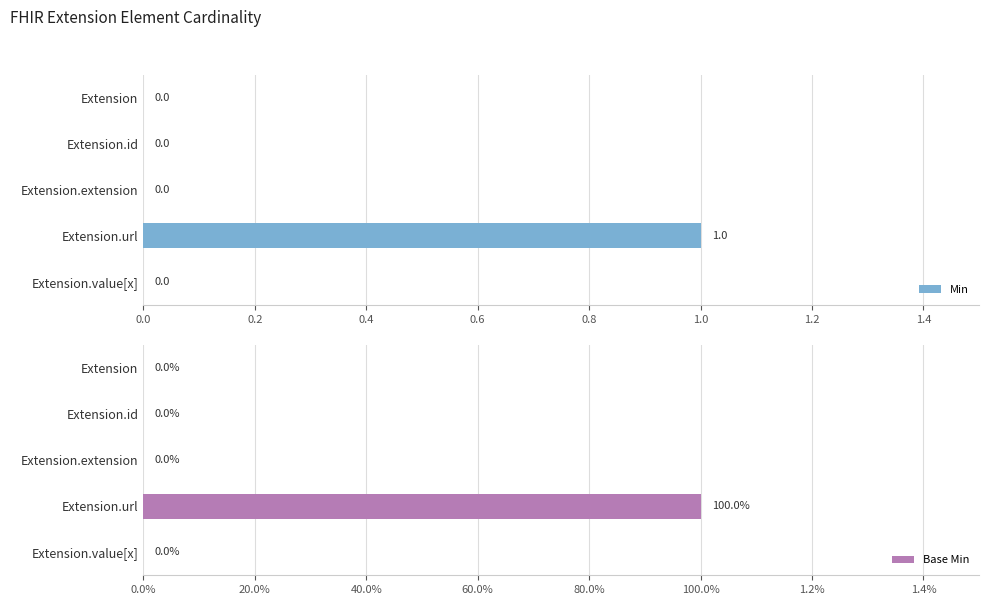

How many Min values are between 0 and 1?

5